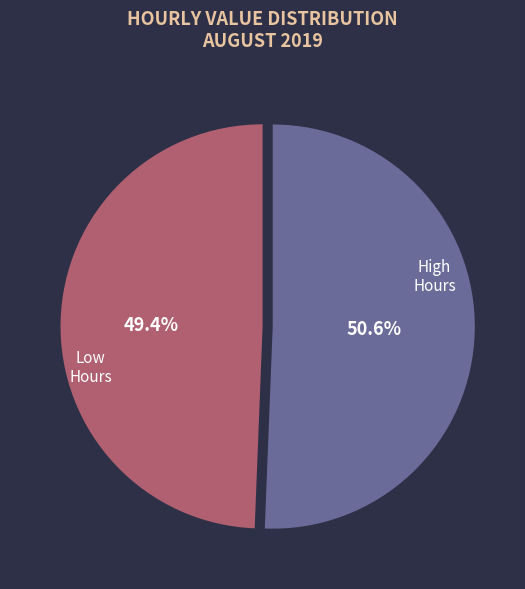

Is there a majority slice in this chart?

Yes